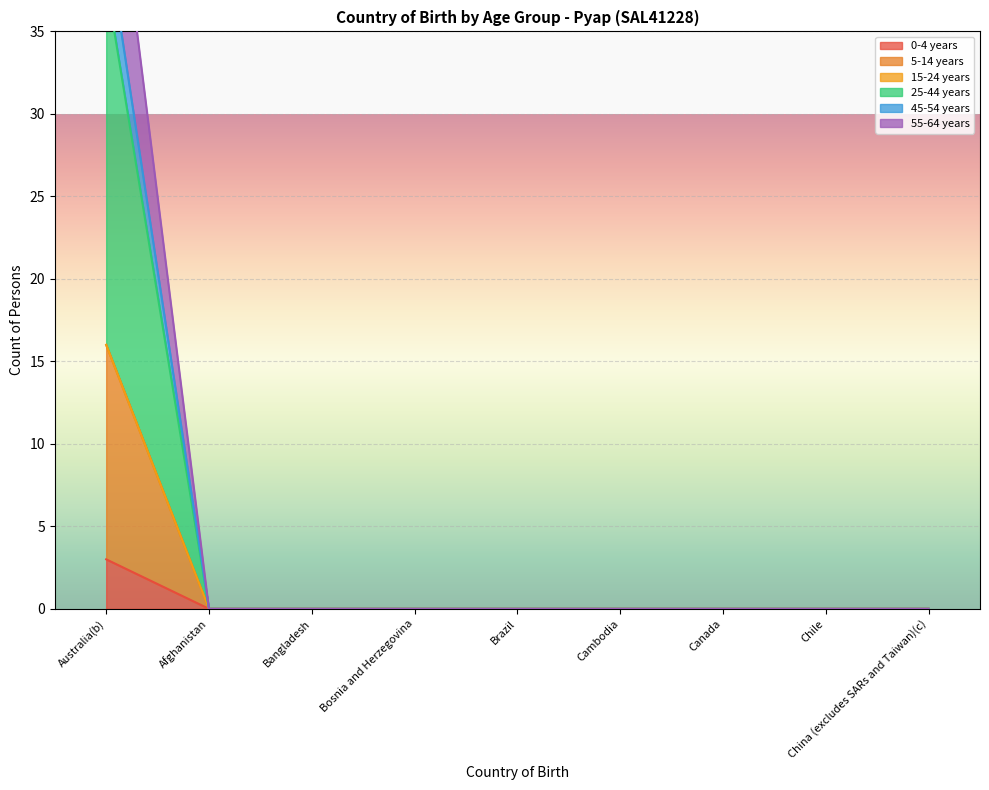

Which category has the highest value in the 0-4 years series?

Australia(b)